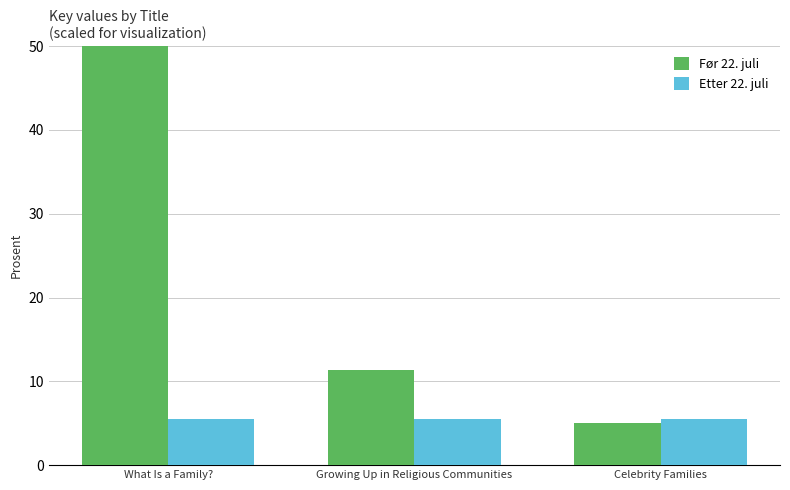

What is the sum of all Etter 22. juli values?

16.6